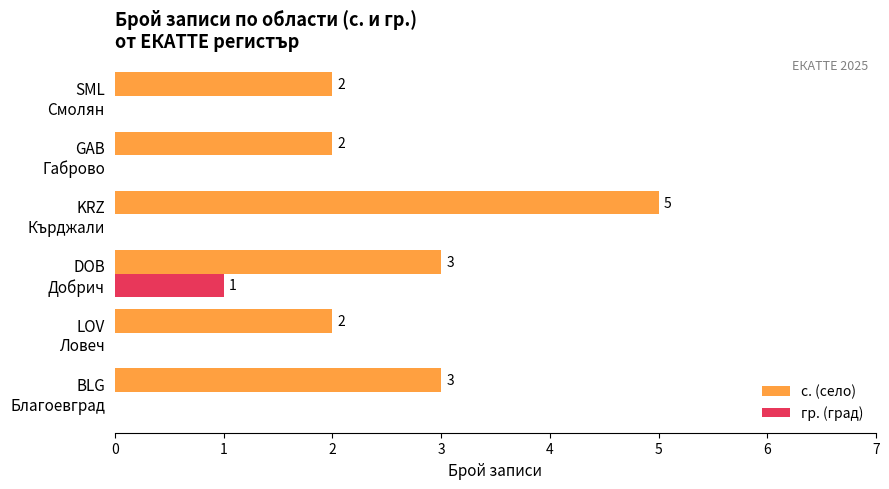

What is the highest value of the с. (село) series?

5